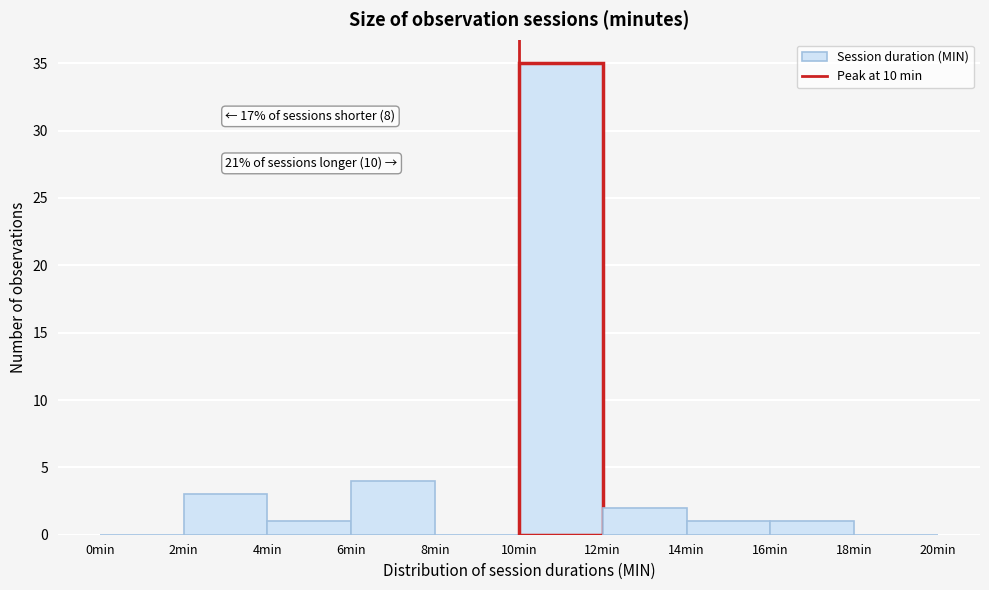

Over which range of the x-axis is the bar tallest?

10 to 12